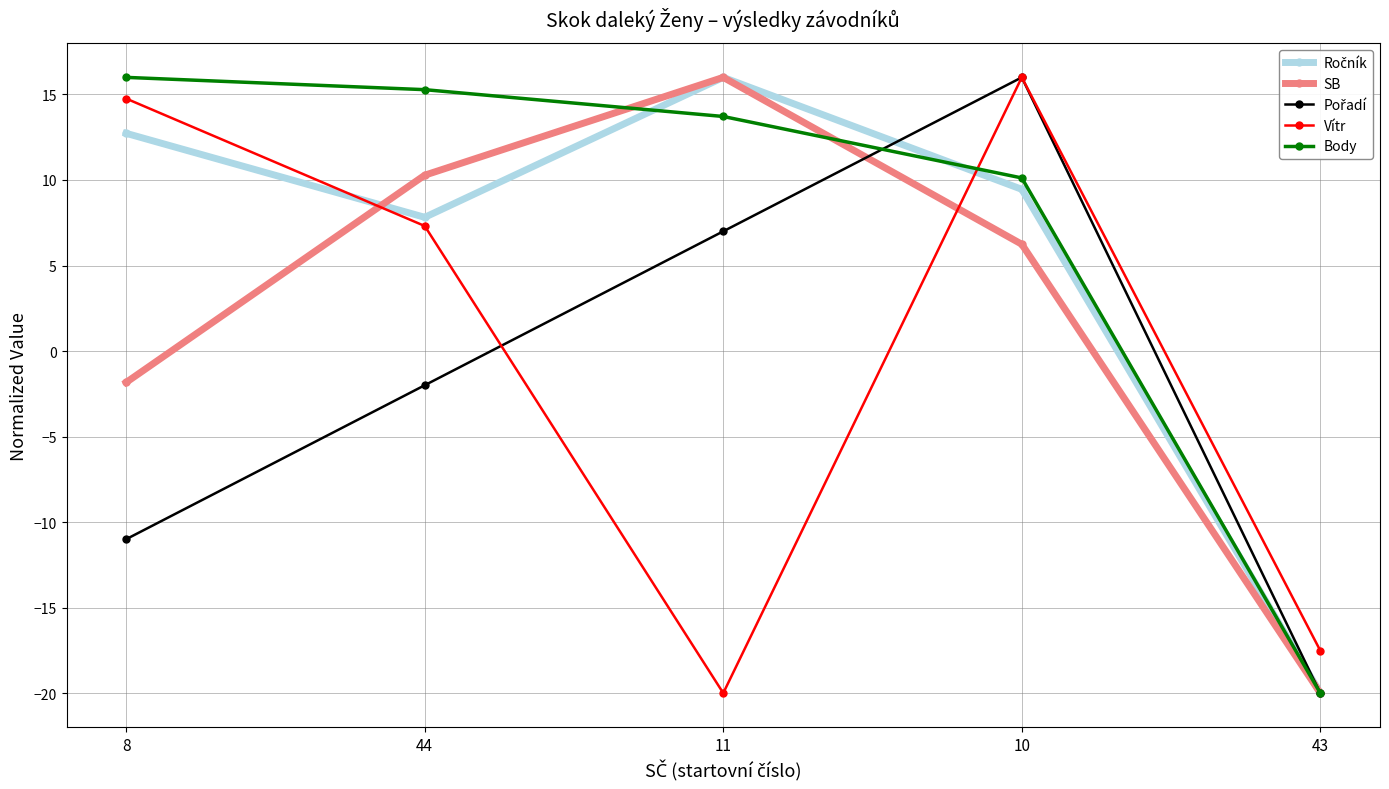

How many negative values does the Vítr series have?

2